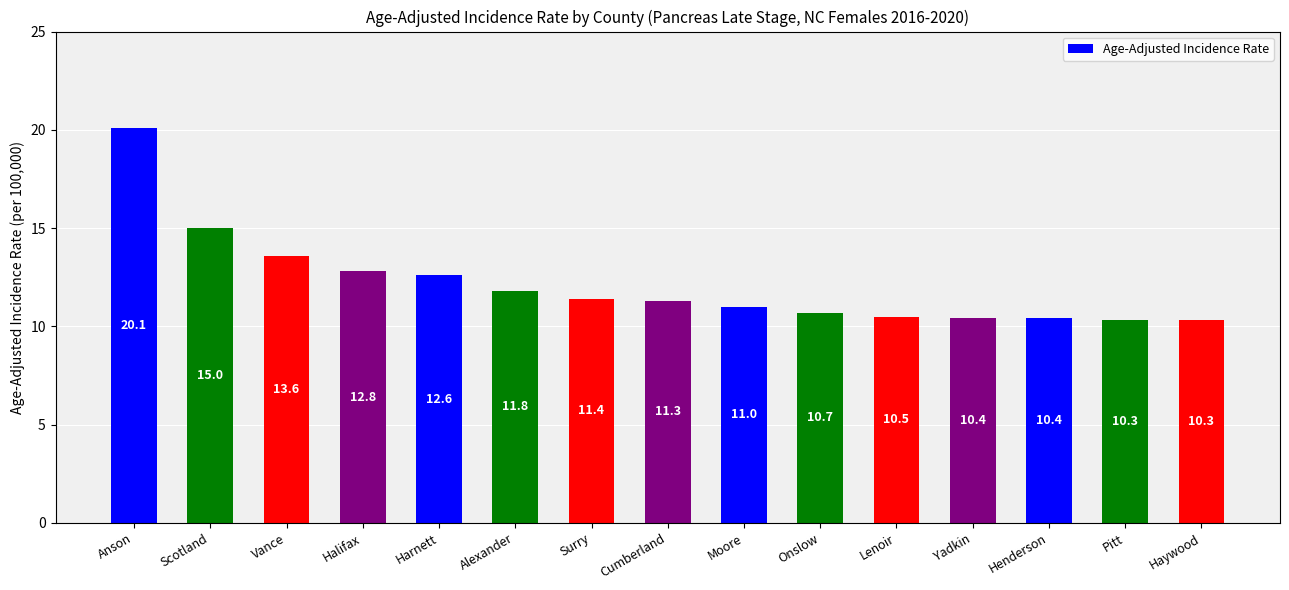

What is the label of the 15th bar from the right?

Anson